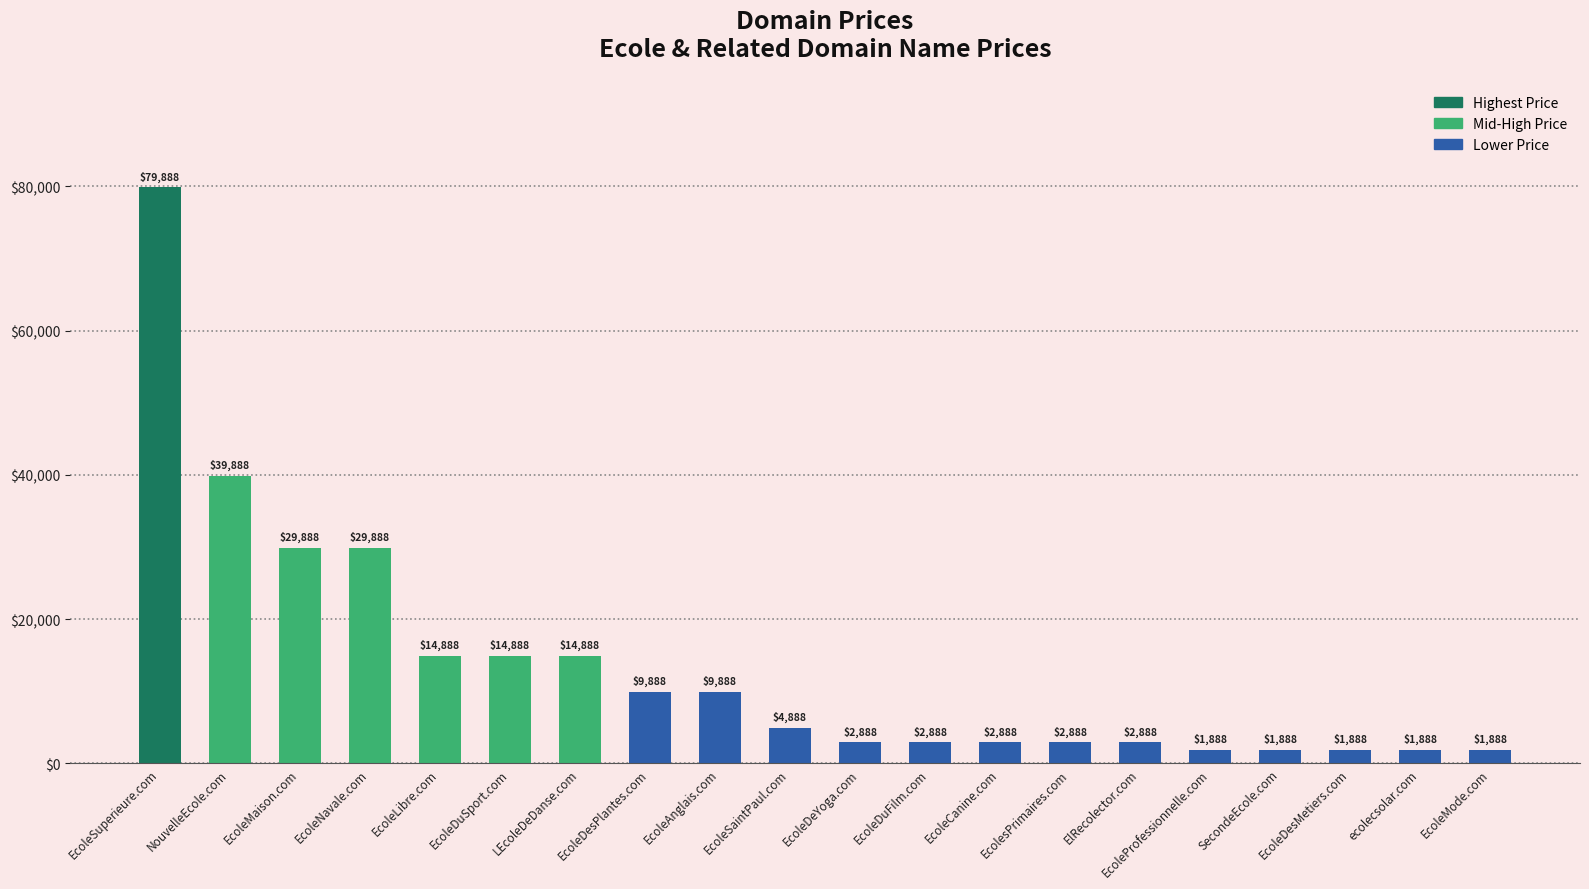

Approximately how many times larger is the value at EcoleCanine.com compared to EcoleDuSport.com?

0.2